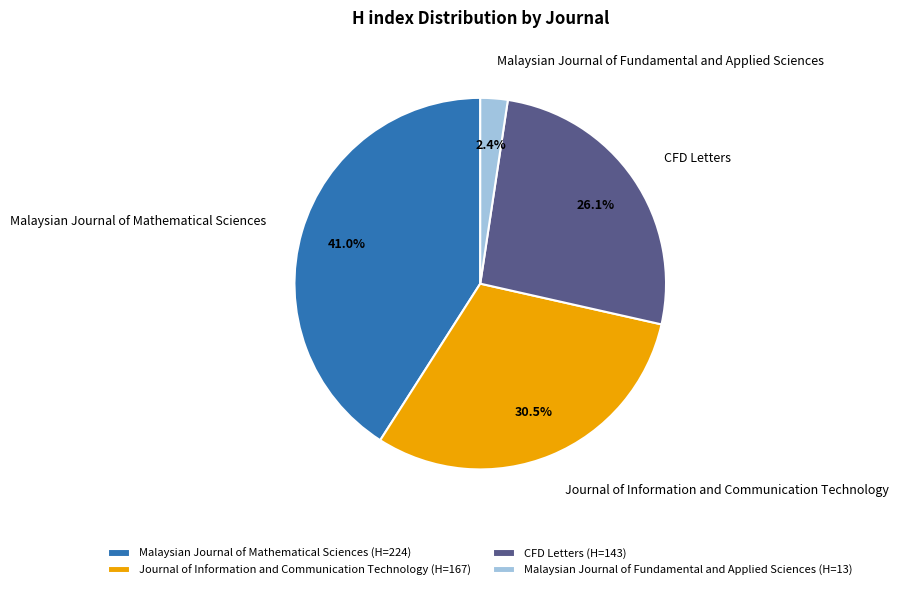

To the nearest percent, what is the difference between the largest and smallest slice percentages?

39%